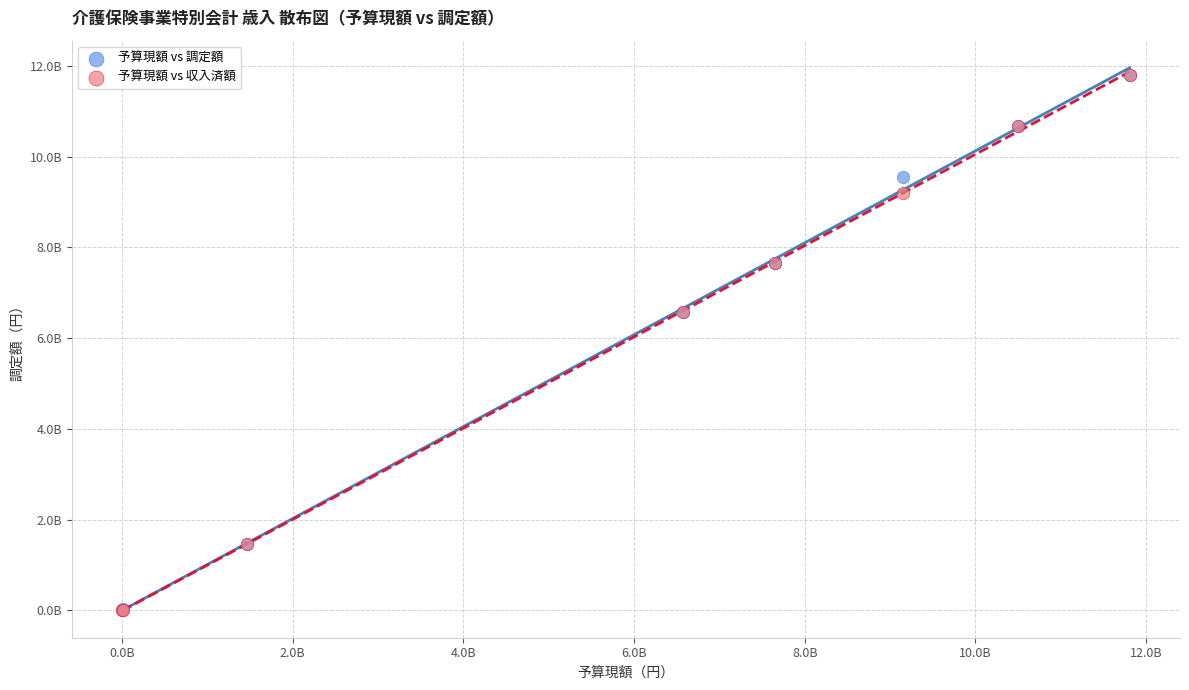

What are all the series names shown in the legend?

予算現額 vs 調定額, 予算現額 vs 収入済額